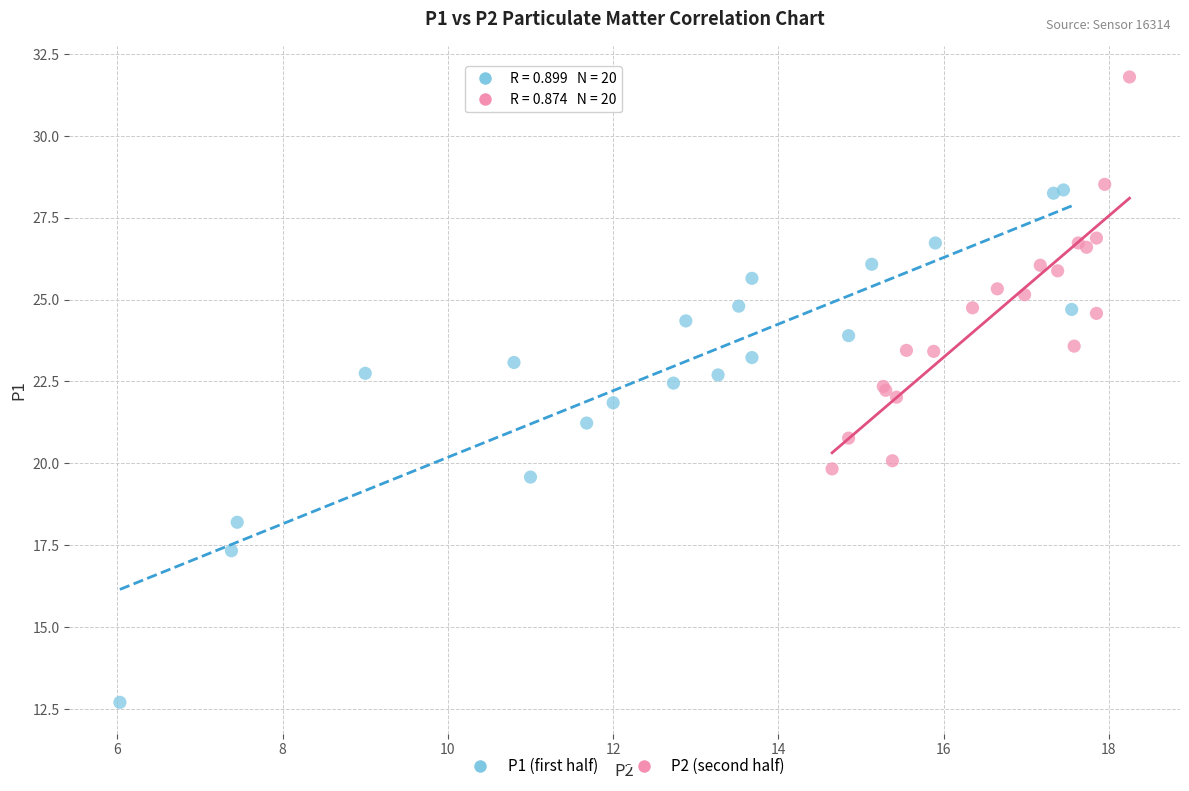

What are all the series names shown in the legend?

P1 (first half), P2 (second half)